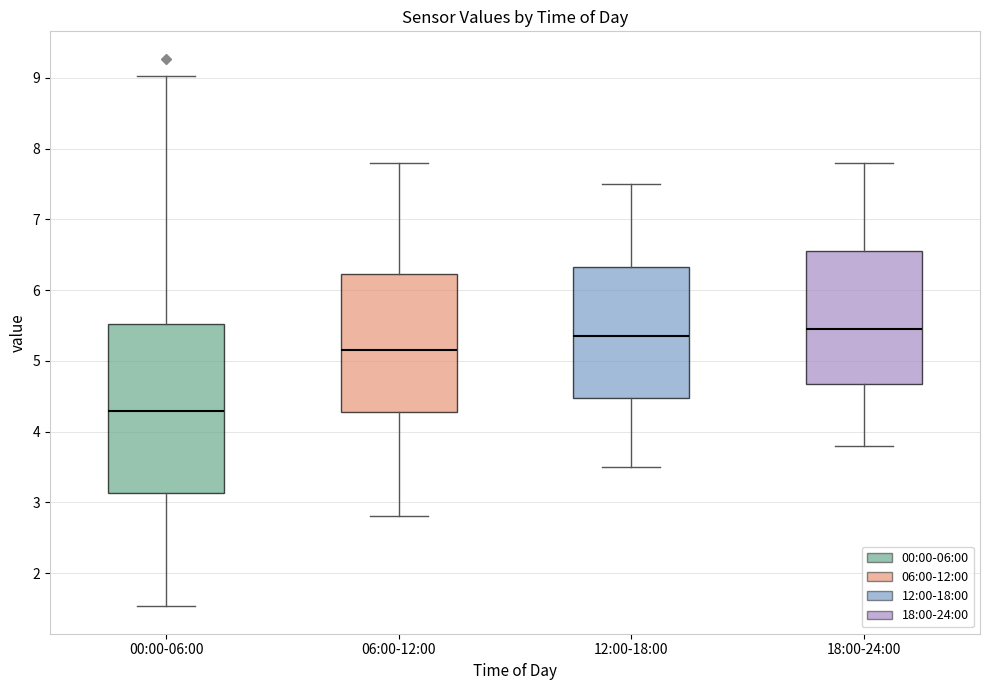

Where does the median line of the box for 18:00-24:00 sit on the y-axis? The values are not printed on the chart, so give them approximately, as read against the axis.

5.5